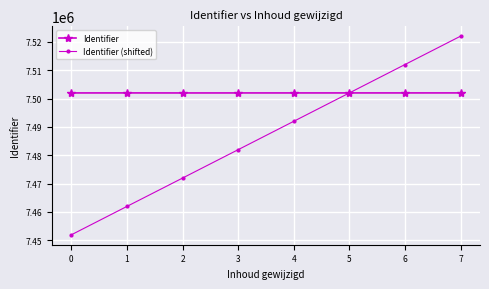

Which series has the largest total across all categories?

Identifier